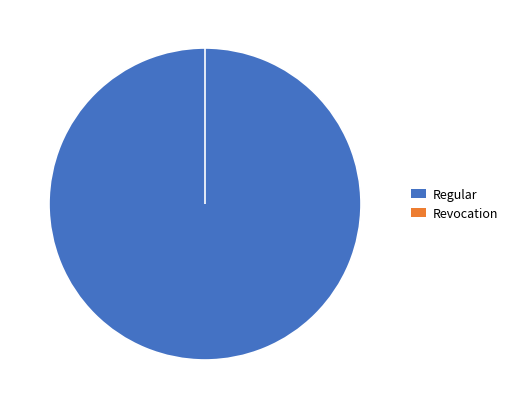

How many slices are in this pie chart?

2